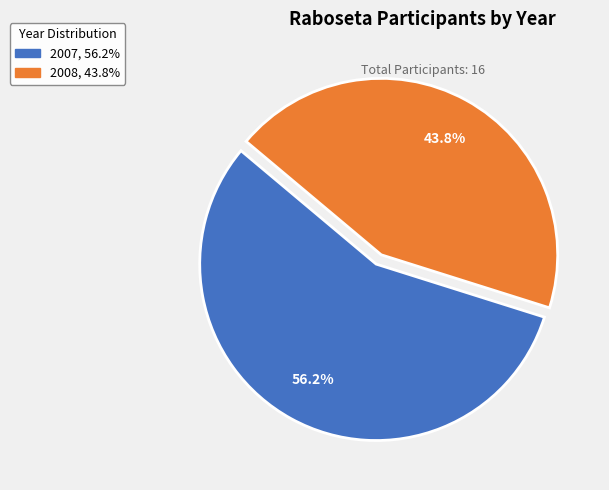

Combined, do 2008, 43.8% and 2007, 56.2% account for over 50%?

Yes